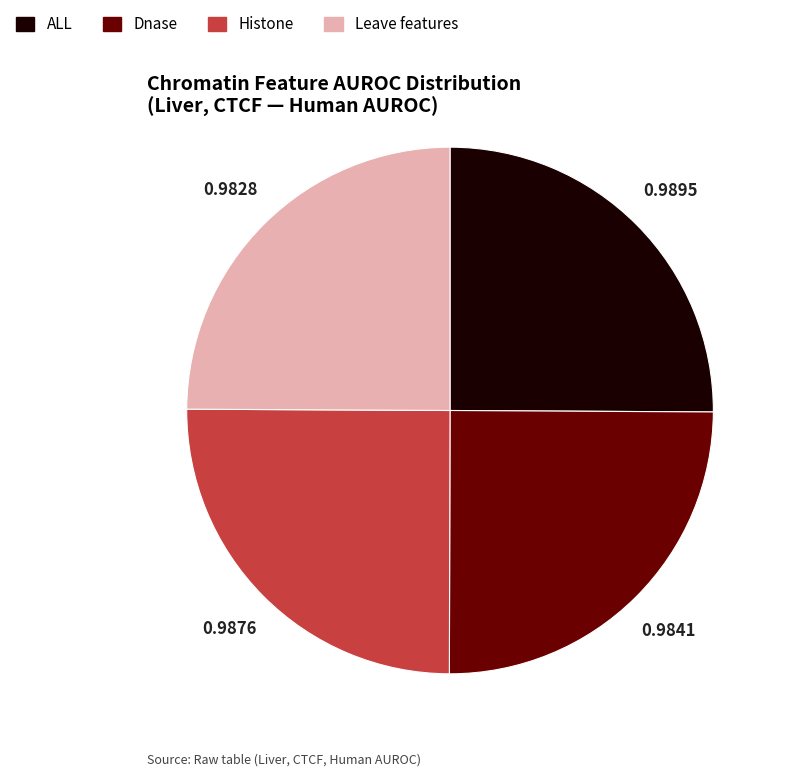

Is there any slice that represents more than half of the pie?

No